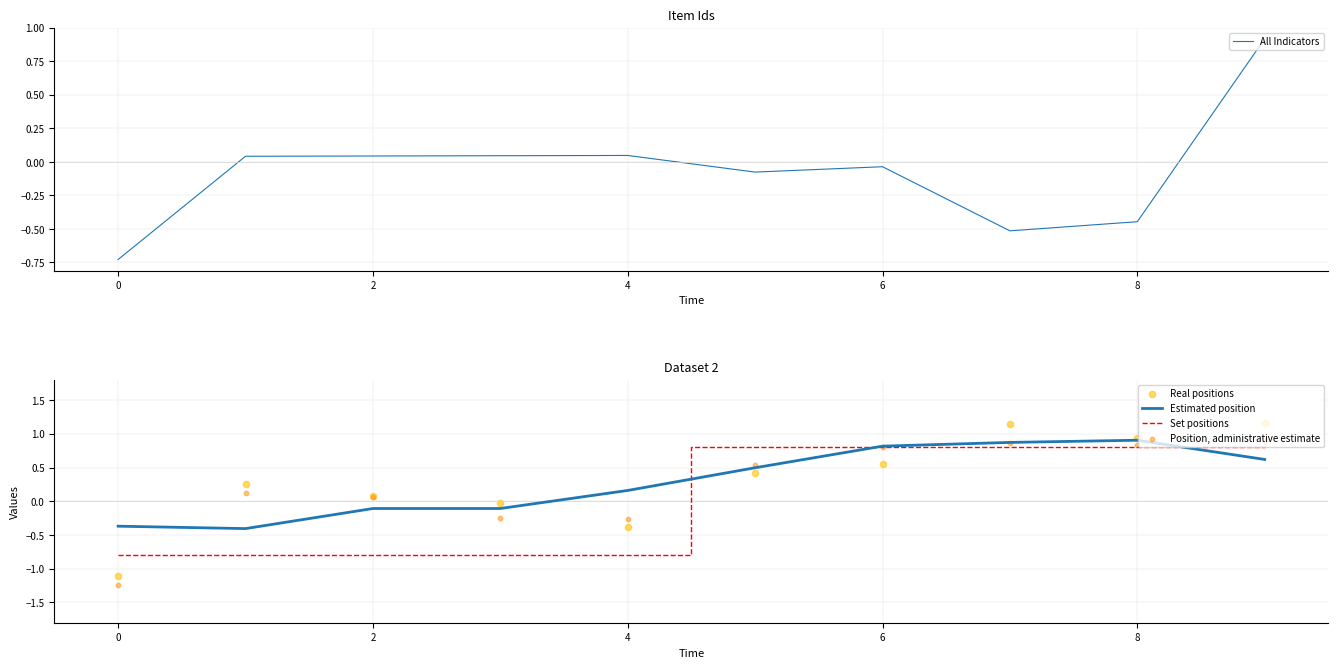

At how many categories does at least one series exceed 0?

9